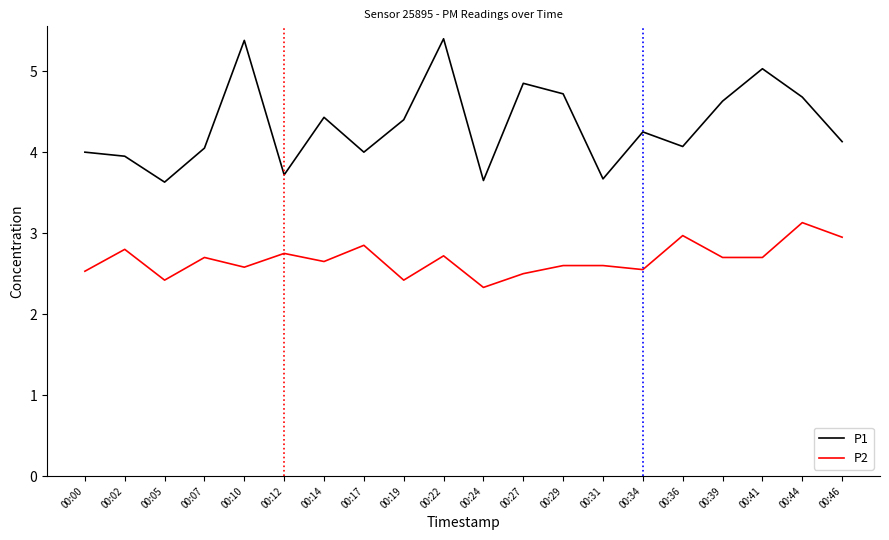

Is the value of P1 at 00:27 greater than the value of P2 at 00:14?

Yes